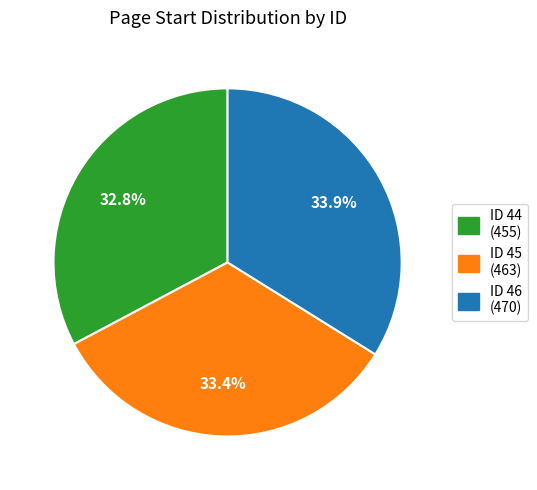

Is there any slice that represents more than half of the pie?

No